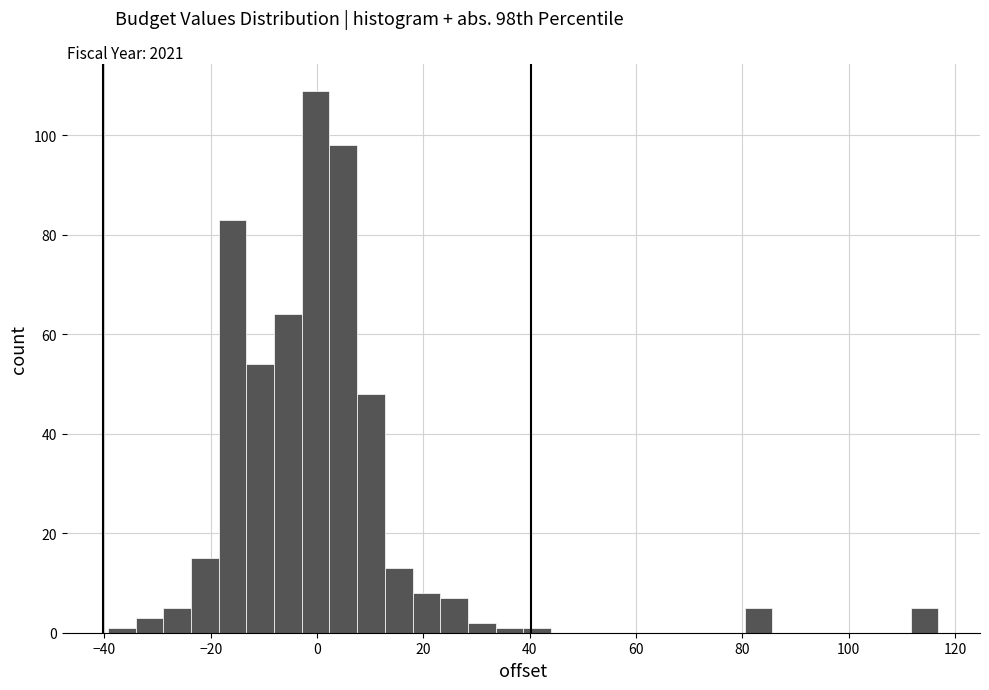

Read against the x-axis, roughly where is the centre of the tallest bar?

0